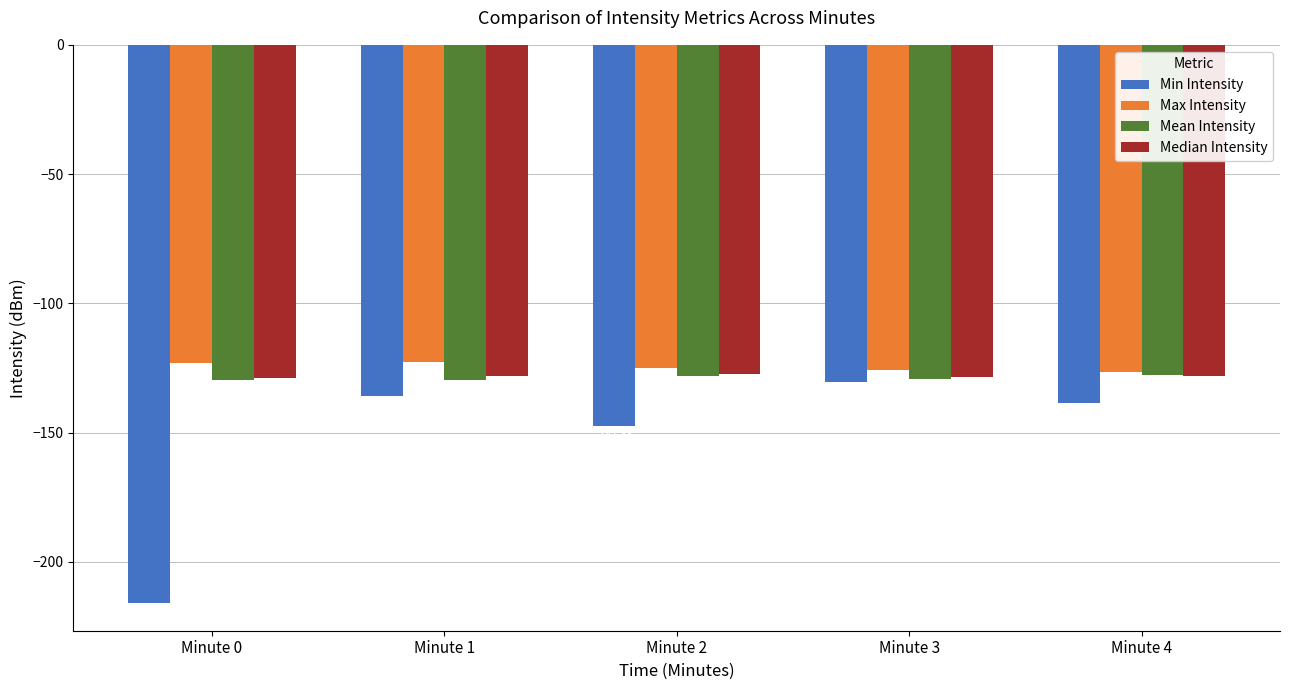

What is the difference between the Max Intensity values at Minute 2 and Minute 4?

1.5